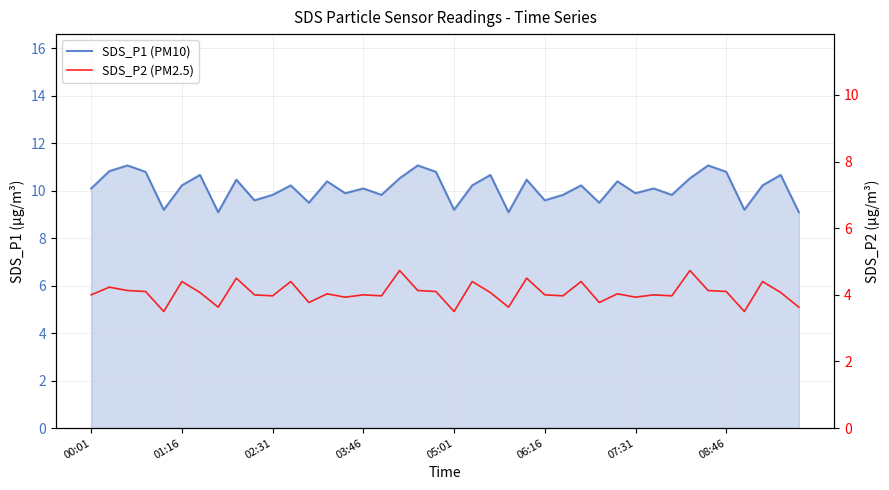

Is it true that SDS_P2 (PM2.5) equals 3.8 at 12?

True